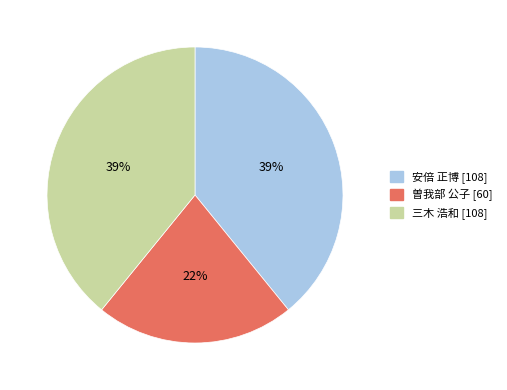

True or false: 安倍 正博 [108] accounts for 52% of the total.

False